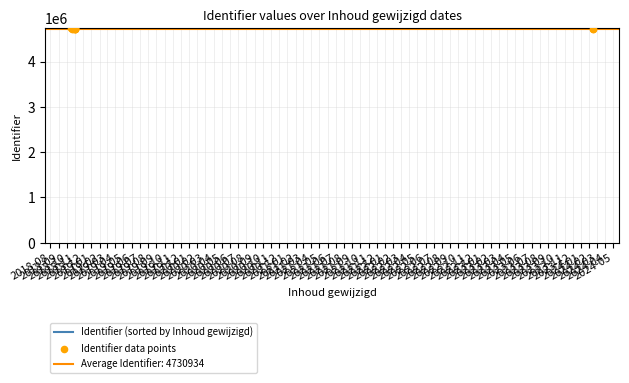

Is the value of Identifier (sorted by Inhoud gewijzigd) at 2018-11 greater than the value of Identifier data points at 2018-11?

No